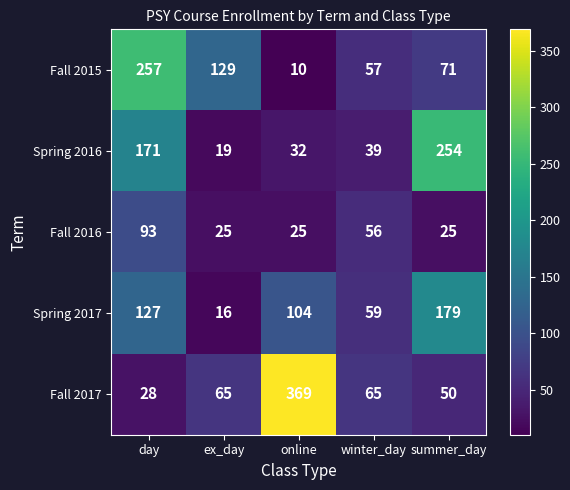

True or false: Spring 2016 has a value of 375 at summer_day.

False